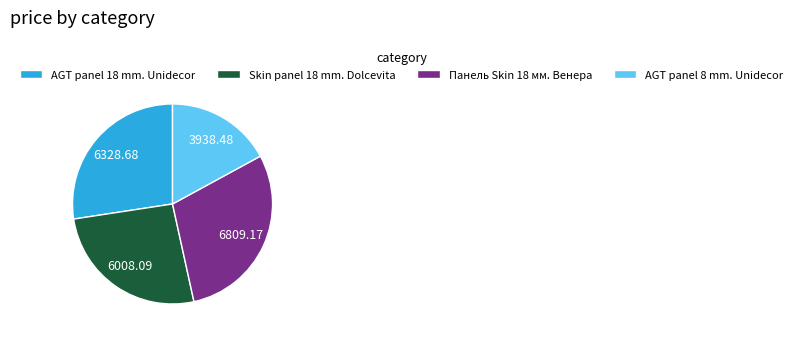

Combined, do Панель Skin 18 мм. Венера and Skin panel 18 mm. Dolcevita account for over 50%?

Yes